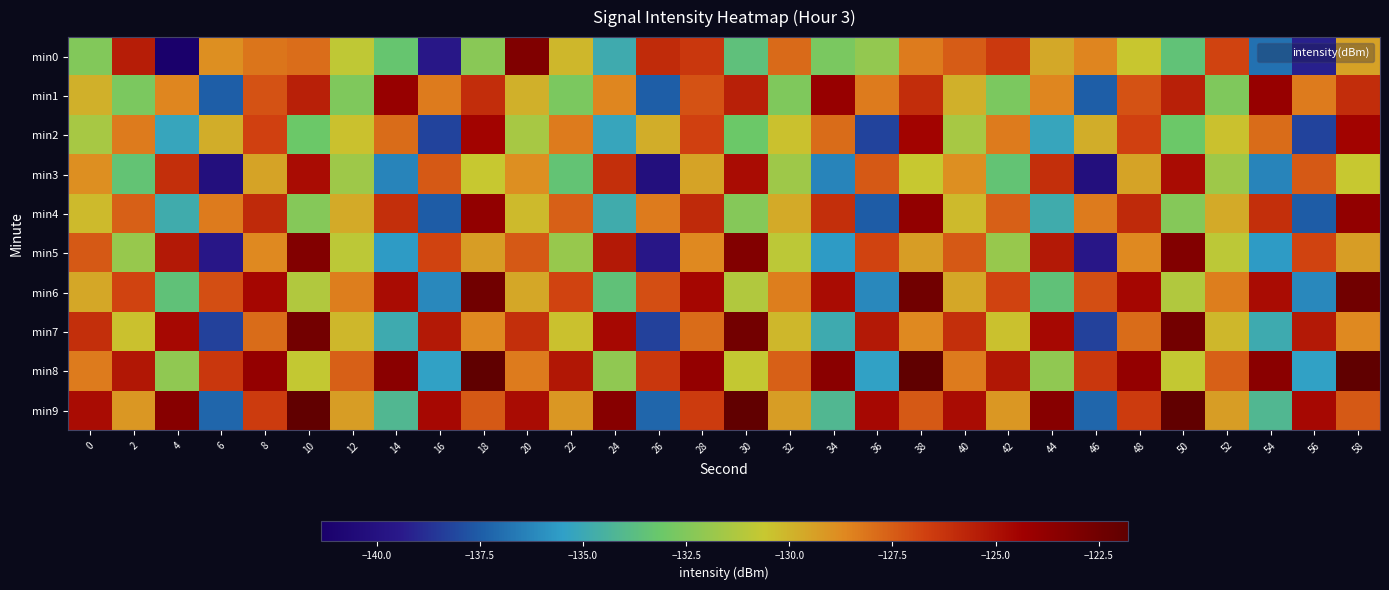

How many categories are shown in the chart?

30